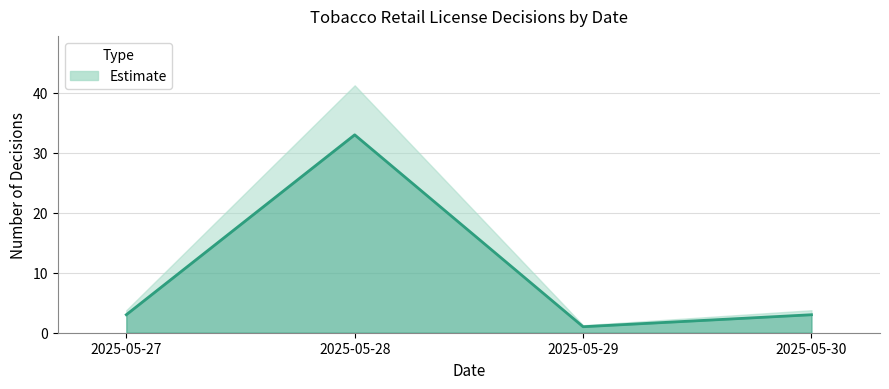

Is it true that the value at 2025-05-28 is 45?

False